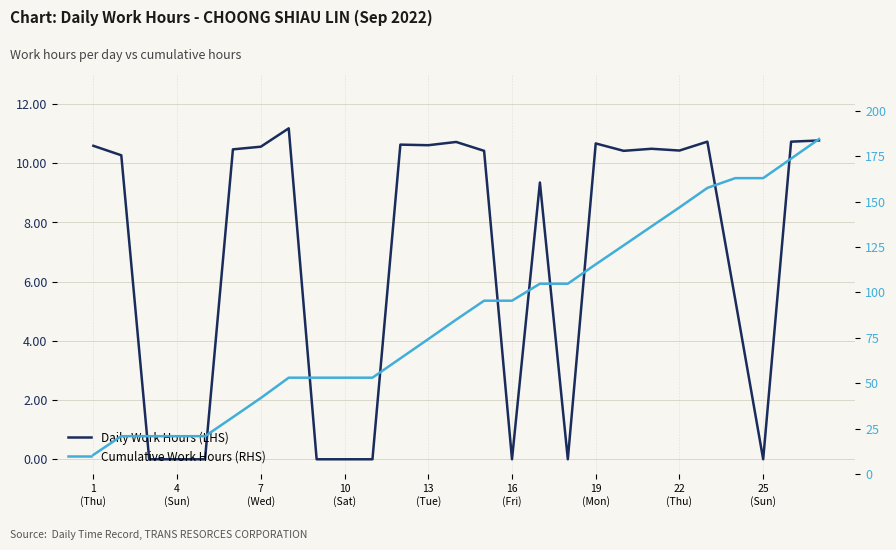

Does the chart have visible grid lines?

Yes